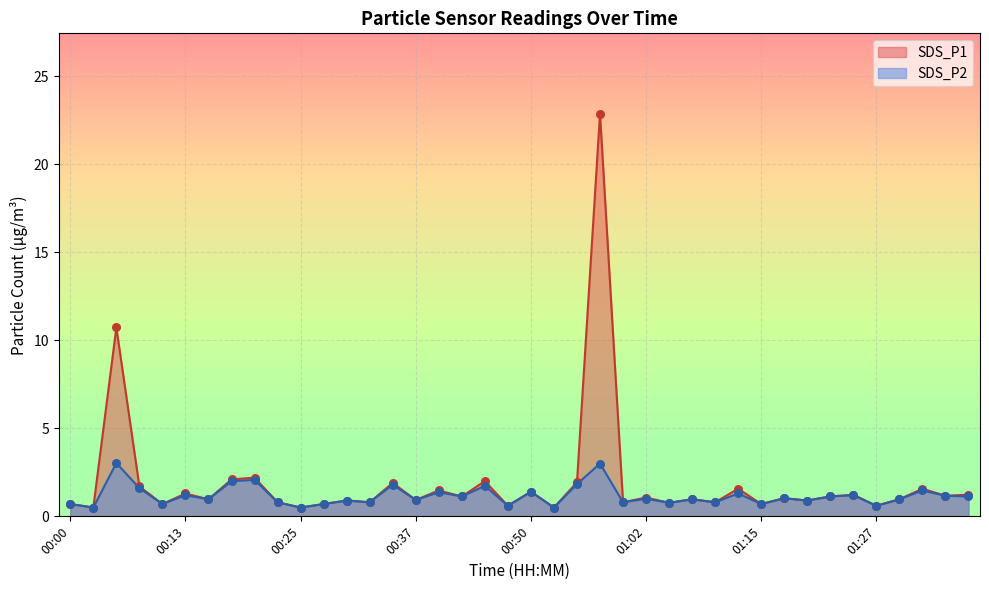

What are all the series names shown in the legend?

SDS_P1, SDS_P2